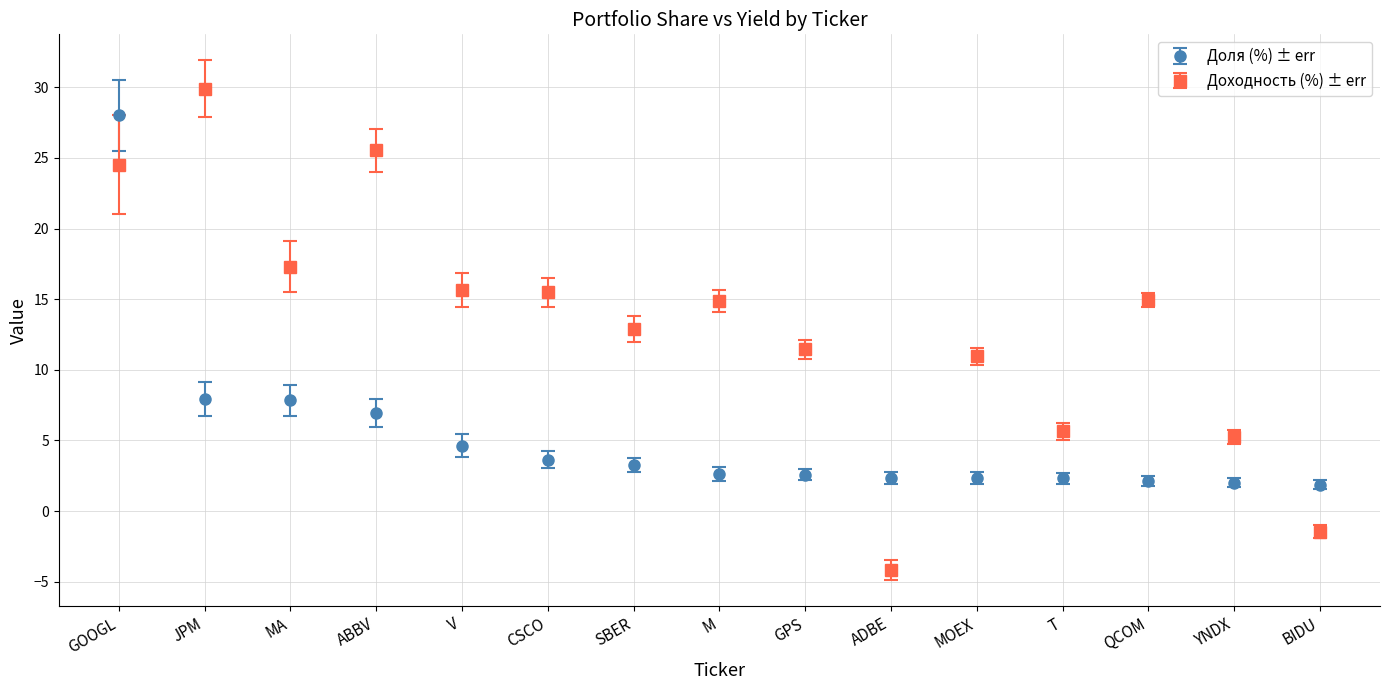

Which series has the largest range (max minus min)?

Доходность (%) ± err